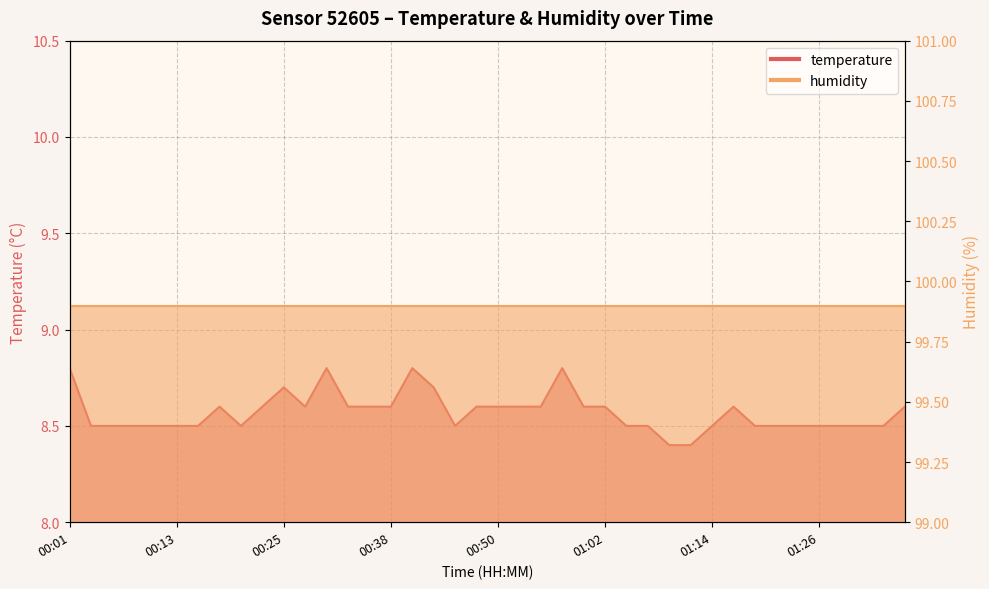

At which category does the chart reach its minimum across all series?

01:09